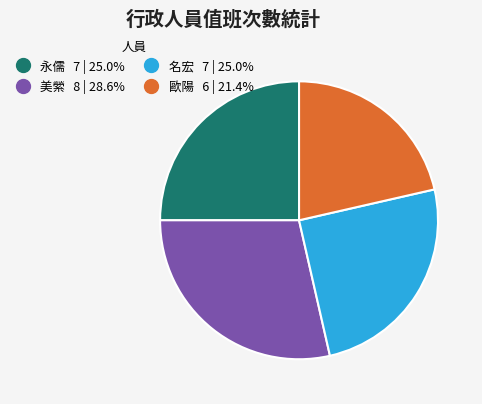

Combined, do 永儒 and 歐陽 account for over 50%?

No